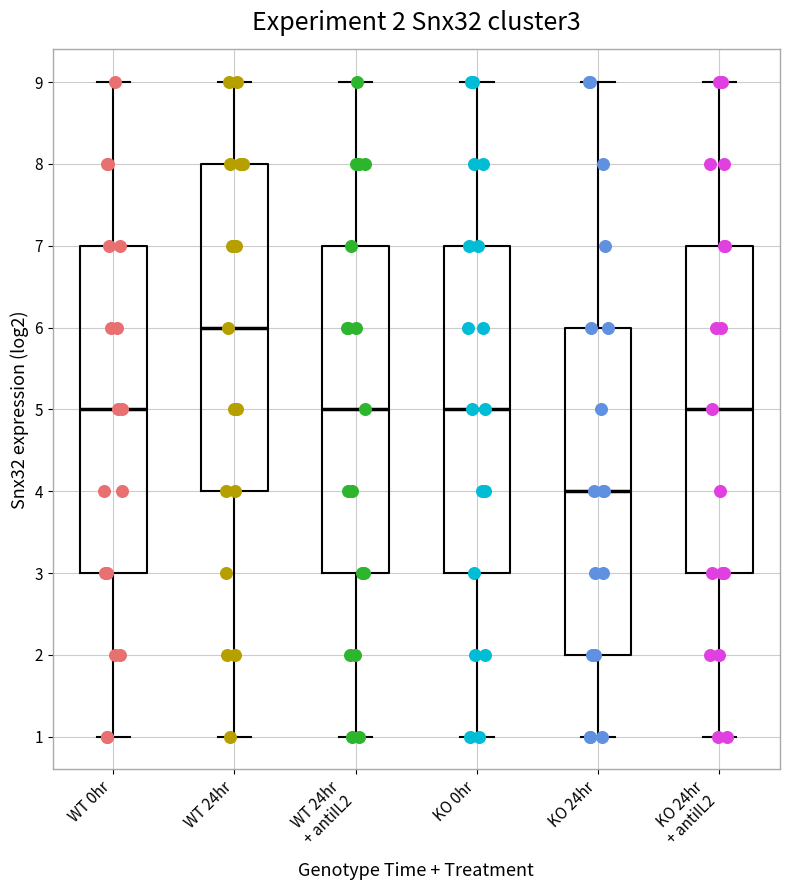

Which box's median line is the lowest?

KO 24hr